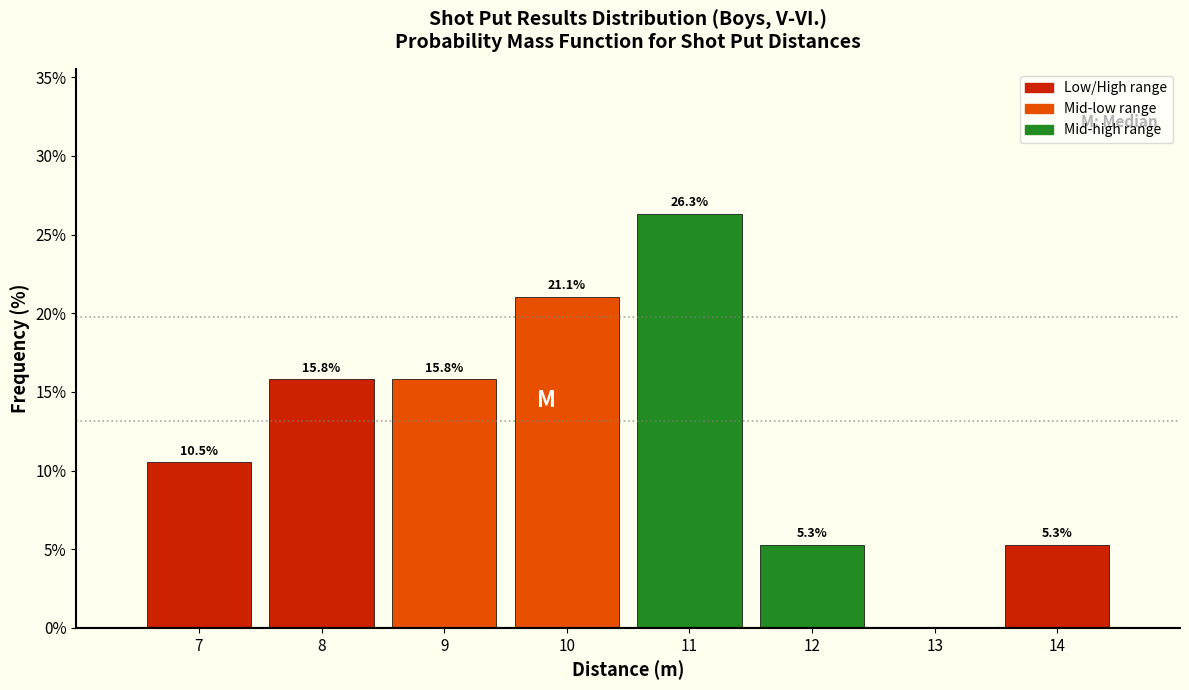

Over which range of the x-axis is the bar tallest?

10.5 to 11.5